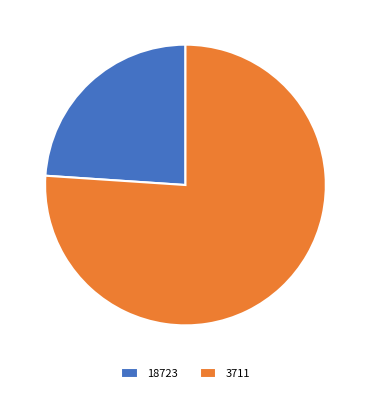

The 18723 slice represents 18% of the pie. True or false?

False